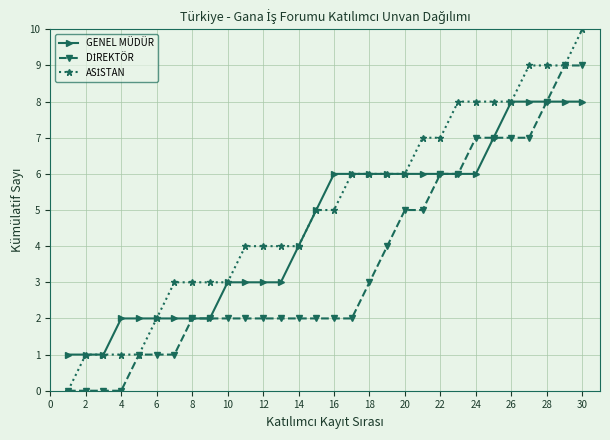

True or false: DİREKTÖR and GENEL MÜDÜR intersect in this chart.

False